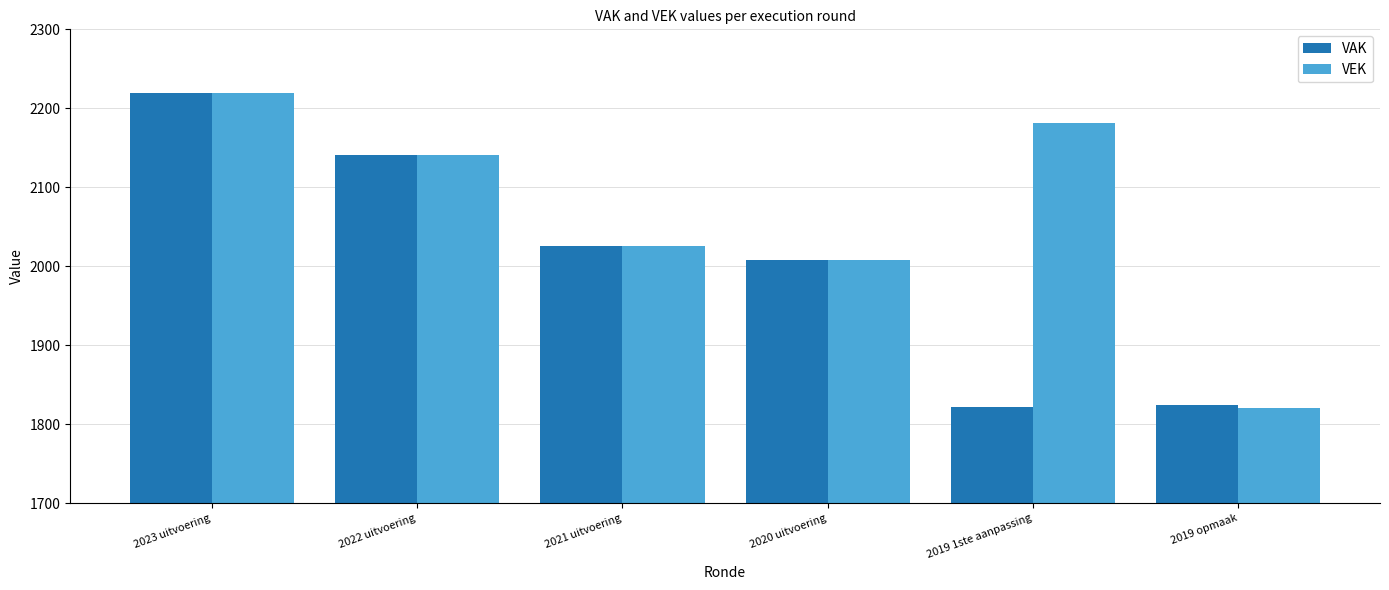

Rank the series by their average value, from lowest to highest.

VAK, VEK